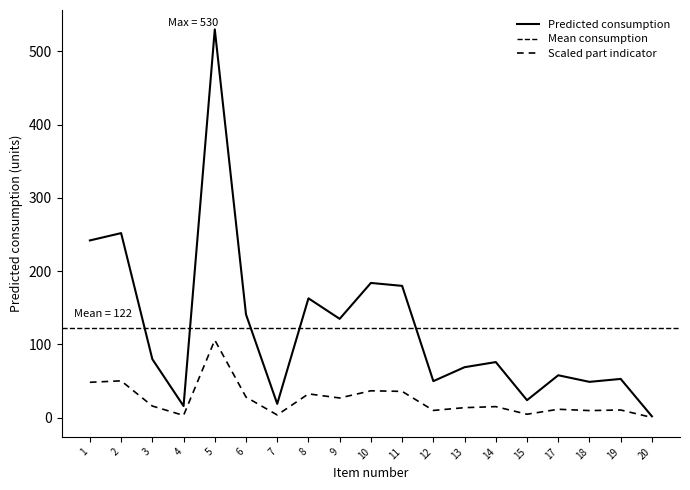

What is the difference between the maximum and second lowest values?

514